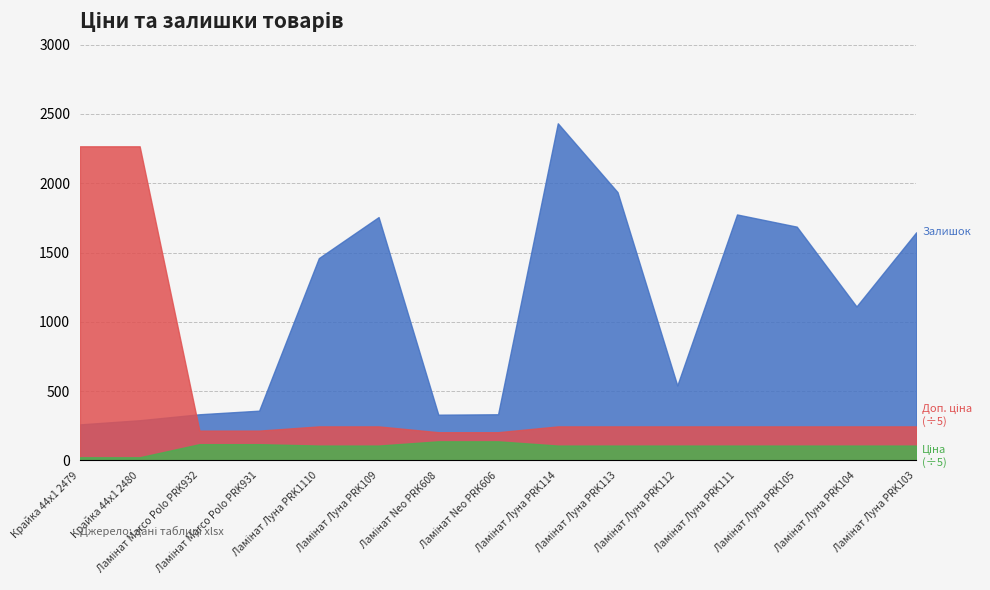

Rank the series by their average value, from lowest to highest.

Ціна, Залишок, Доп. ціна